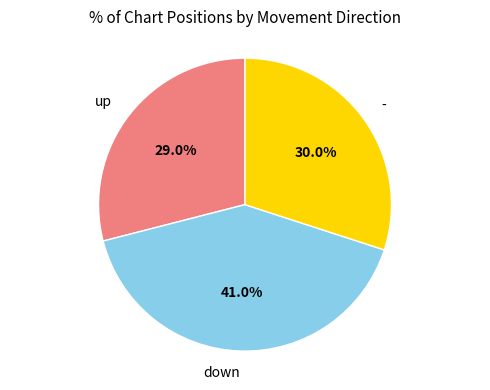

What percentage is the down slice, to the nearest percent?

41%